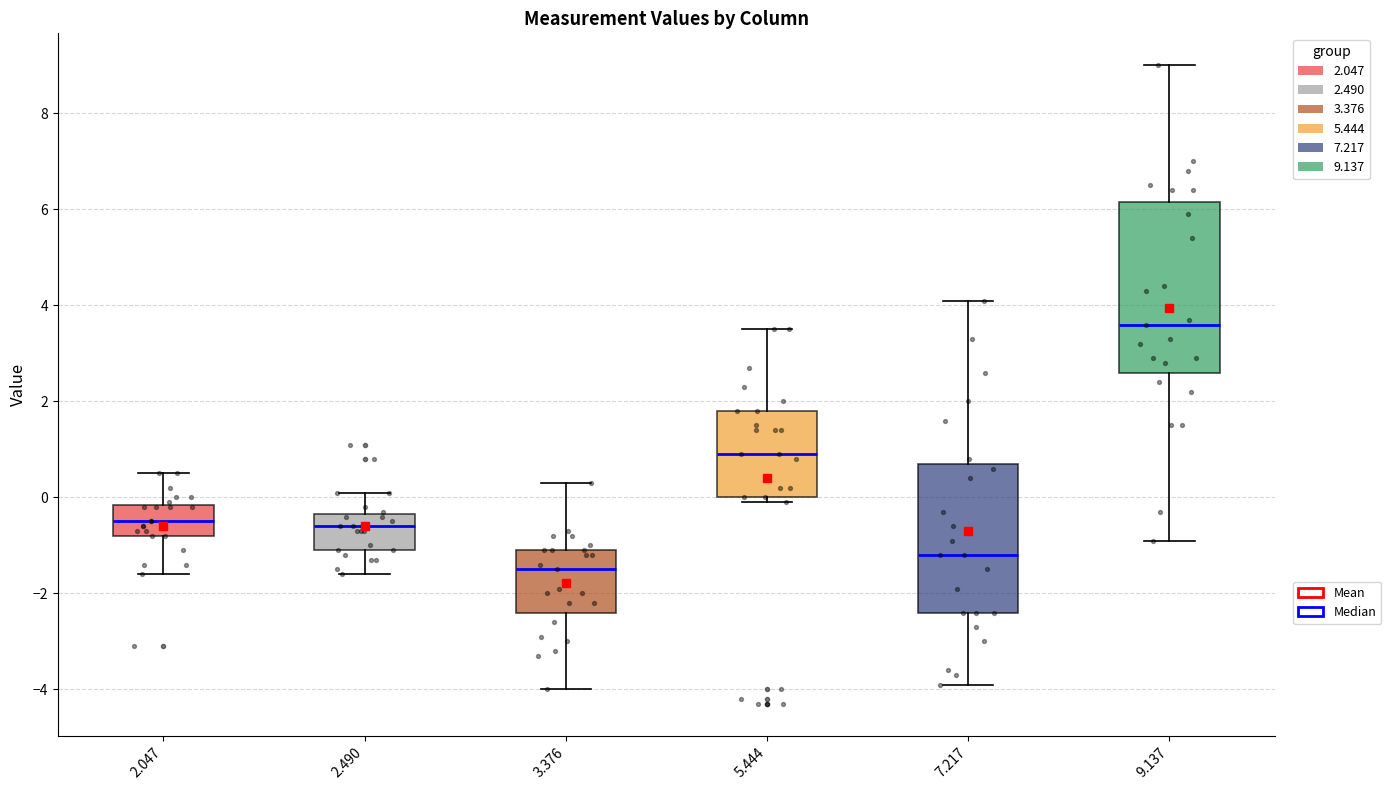

Reading left to right, transcribe this box plot: for each box, give where its median line is, the range the box spans, and where its two whiskers end, as read against the y-axis. The values are not printed on the chart, so give them approximately, as read against the axis.

2.047: median -0.4, box -0.8 to -0.2, whiskers -1.6 to 0.6
2.490: median -0.6, box -1.0 to -0.4, whiskers -1.6 to 0.2
3.376: median -1.4, box -2.4 to -1.0, whiskers -4.0 to 0.4
5.444: median 1.0, box 0.0 to 1.8, whiskers 0.0 (just below the box's lower edge) to 3.6
7.217: median -1.2, box -2.4 to 0.8, whiskers -3.8 to 4.2
9.137: median 3.6, box 2.6 to 6.2, whiskers -0.8 to 9.0